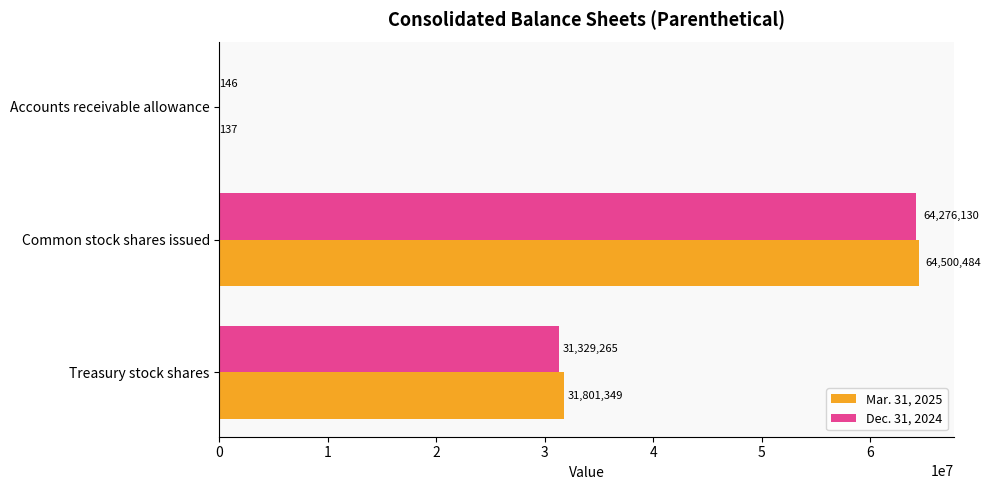

How many categories are shown in the chart?

3